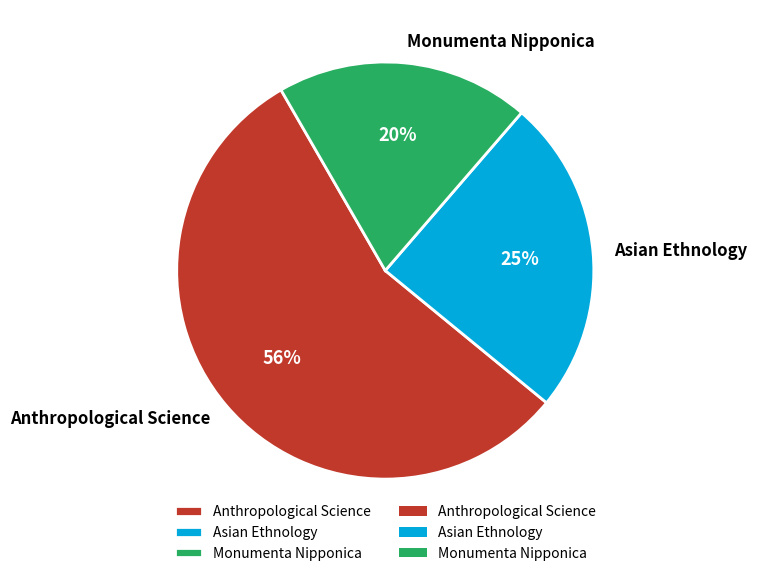

Between Asian Ethnology and Monumenta Nipponica, which is larger?

Asian Ethnology